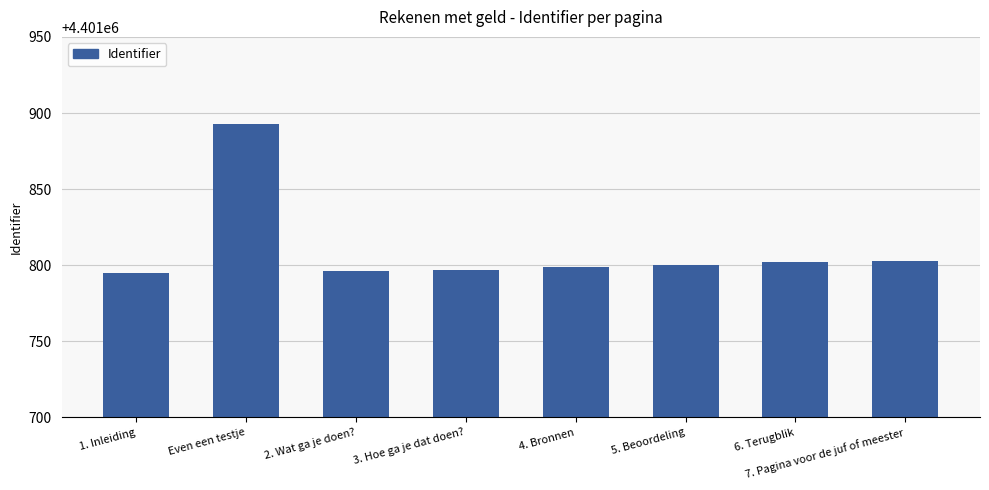

Is it true that the value at 2. Wat ga je doen? is 1679815?

False